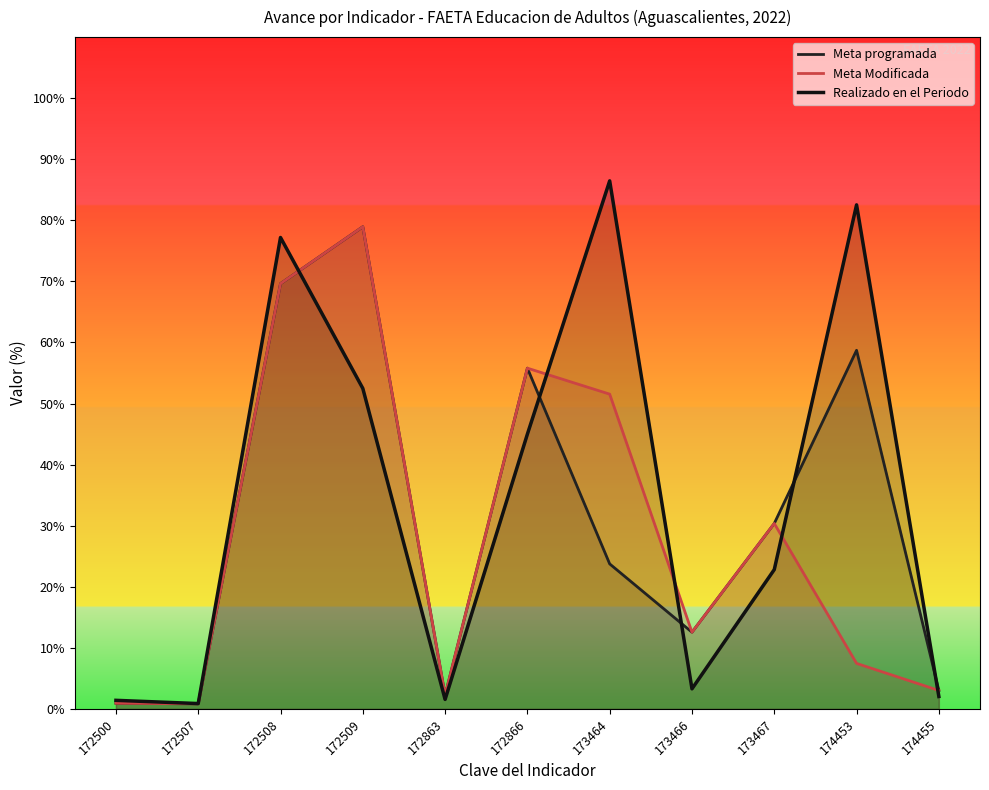

Reading right to left, list all the values displayed in this chart.

Meta programada: 3.0	58.7	30.4	12.6	23.7	55.8	2.2	78.9	69.6	0.8	0.9
Meta Modificada: 3.0	7.5	30.4	12.6	51.5	55.8	2.2	78.9	69.6	0.8	0.9
Realizado en el Periodo: 2.0	82.5	22.8	3.3	86.5	45.0	1.6	52.5	77.2	0.9	1.4